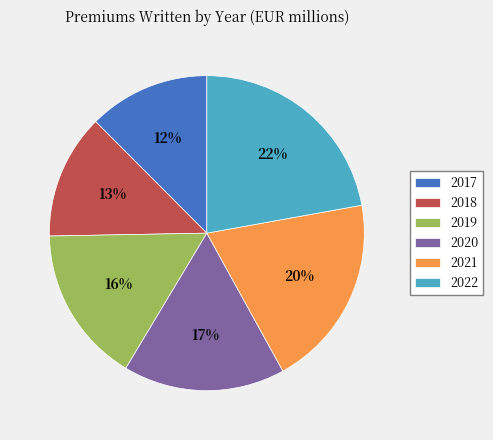

Is there any slice that represents more than half of the pie?

No